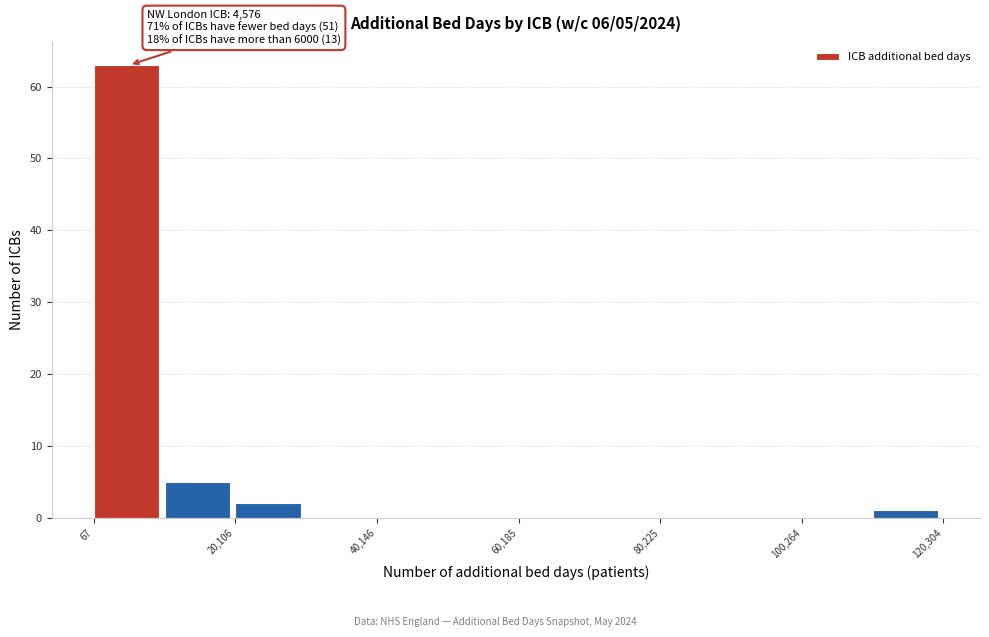

Around what value on the x-axis is the tallest bar? Give the approximate position of its centre, as read against the axis.

5000